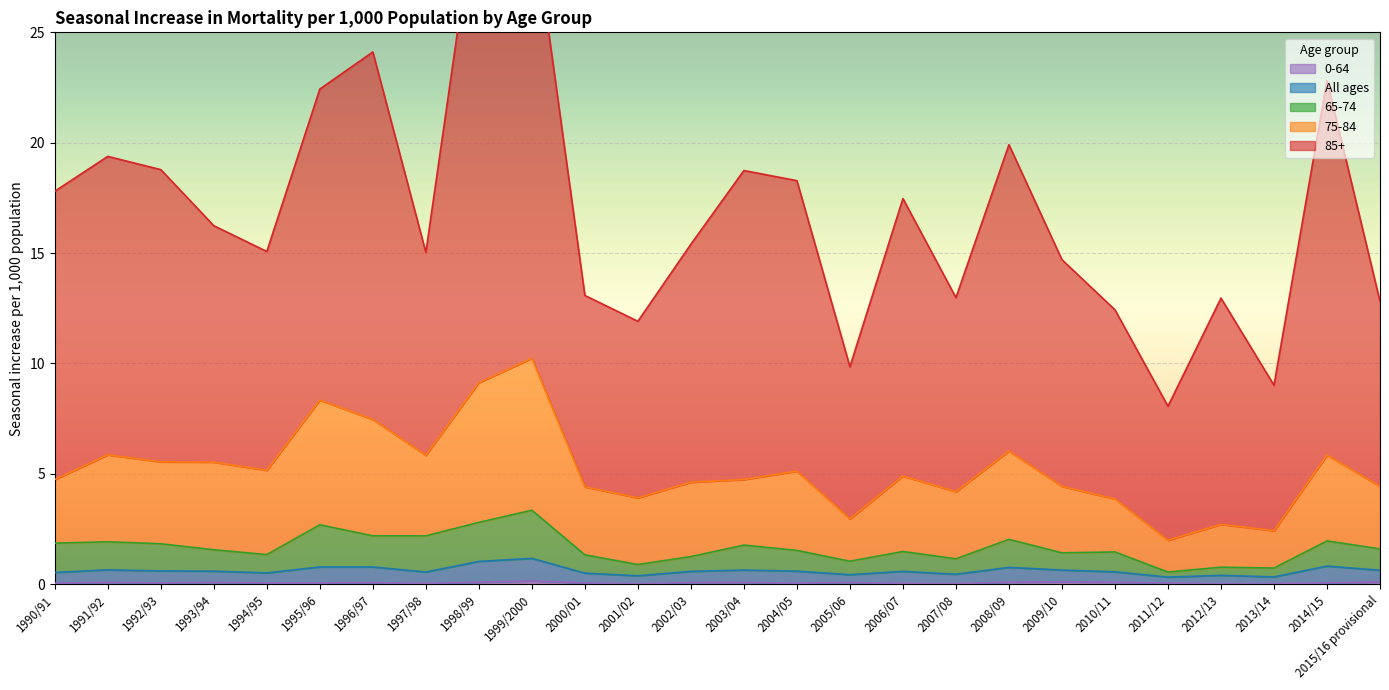

How many data points in 85+ are less than 16?

13